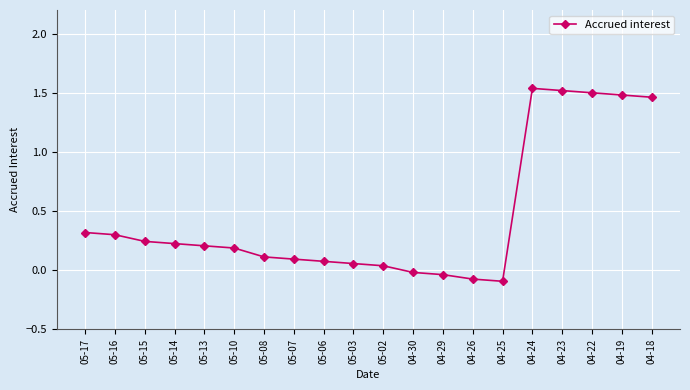

Count the number of categories in the chart.

20